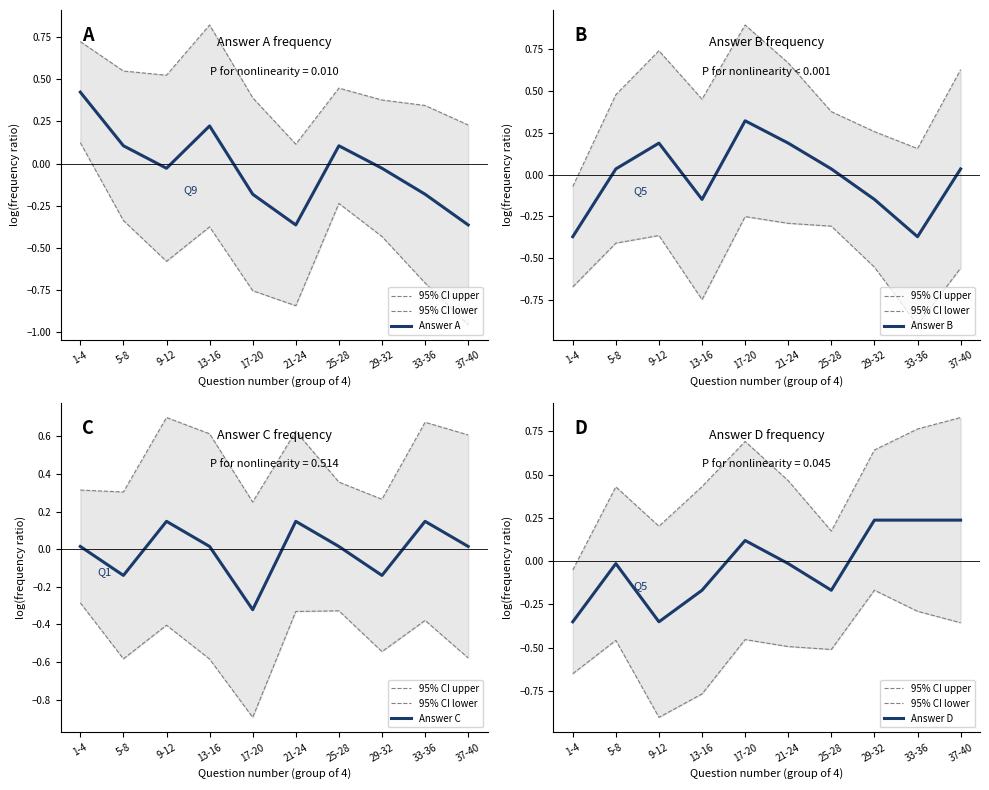

How many negative values does the Answer A series have?

6